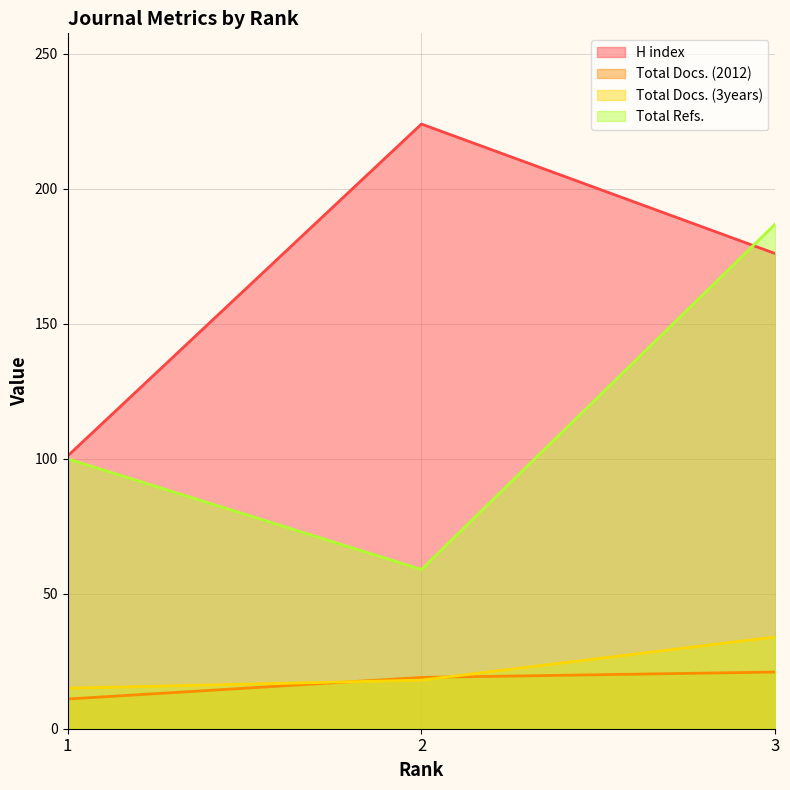

True or false: Total Docs. (3years) has a value of 34 at 3.

True